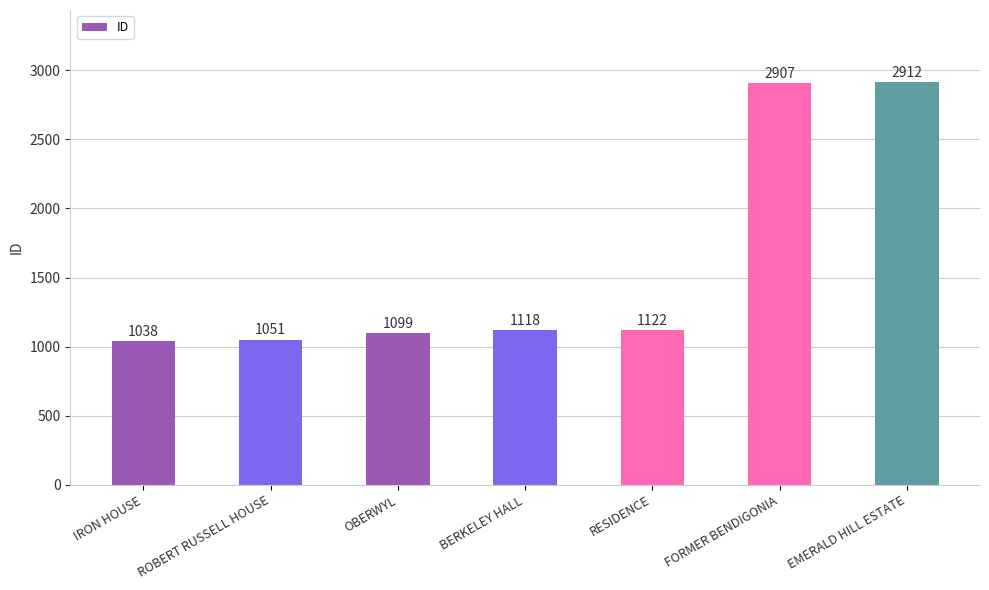

List the labels in order of value, largest first.

EMERALD HILL ESTATE, FORMER BENDIGONIA, RESIDENCE, BERKELEY HALL, OBERWYL, ROBERT RUSSELL HOUSE, IRON HOUSE